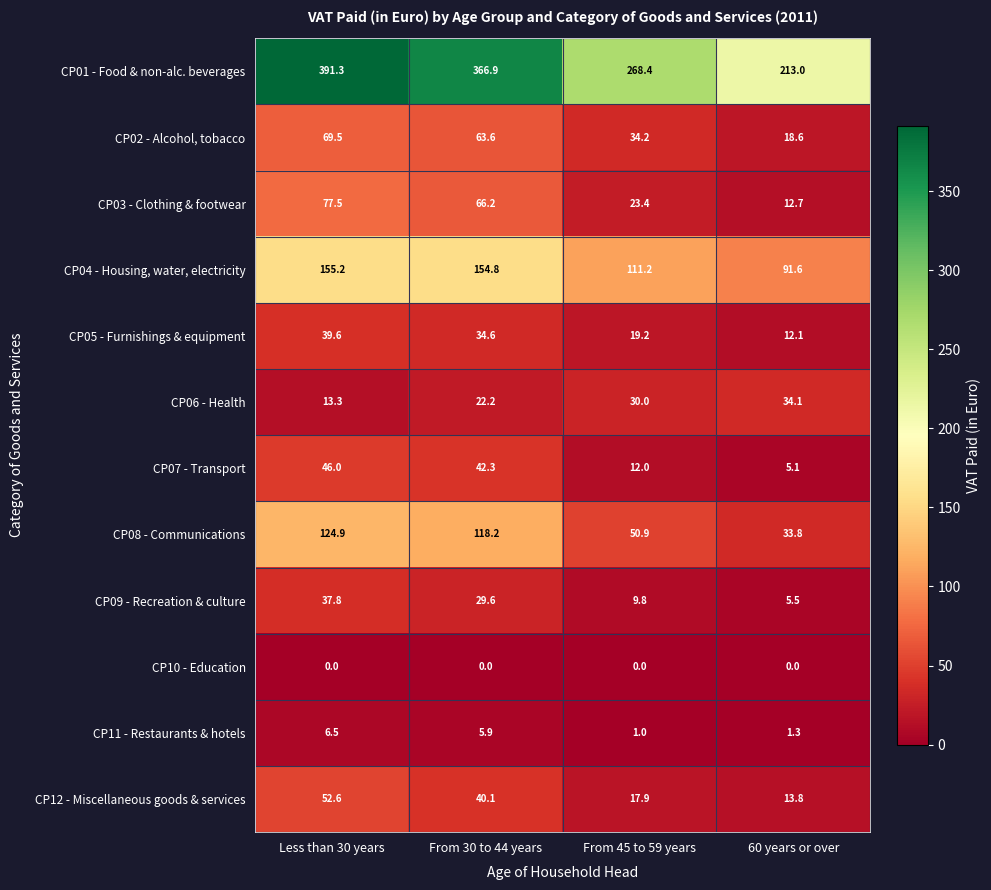

What is the total value across all series at Less than 30 years?

1014.2